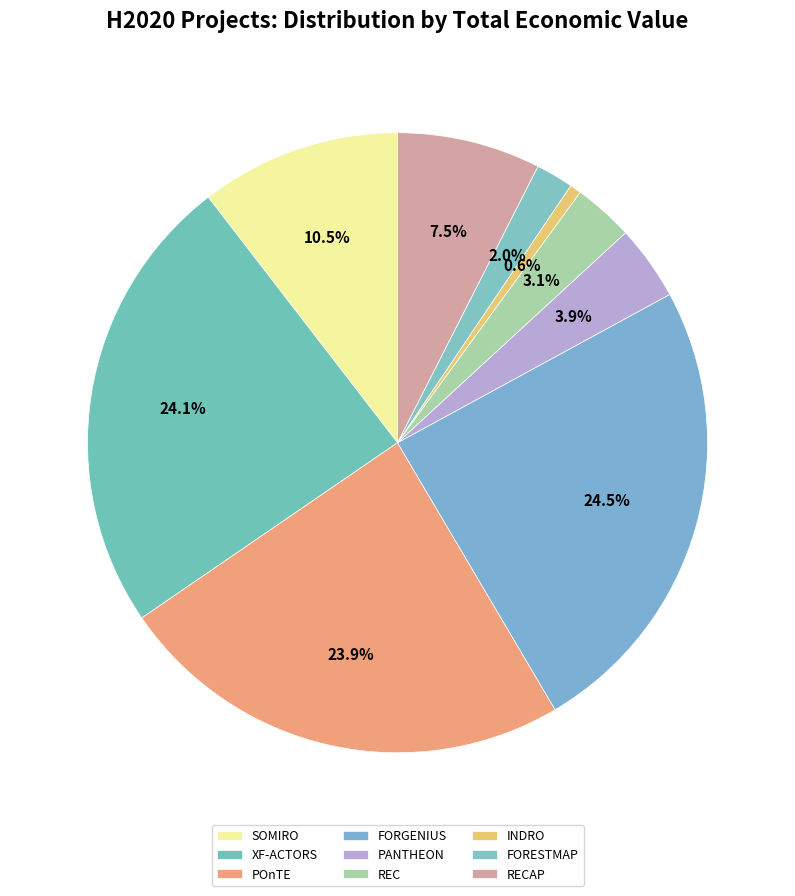

To the nearest percent, what is the combined percentage of FORESTMAP and PANTHEON?

6%